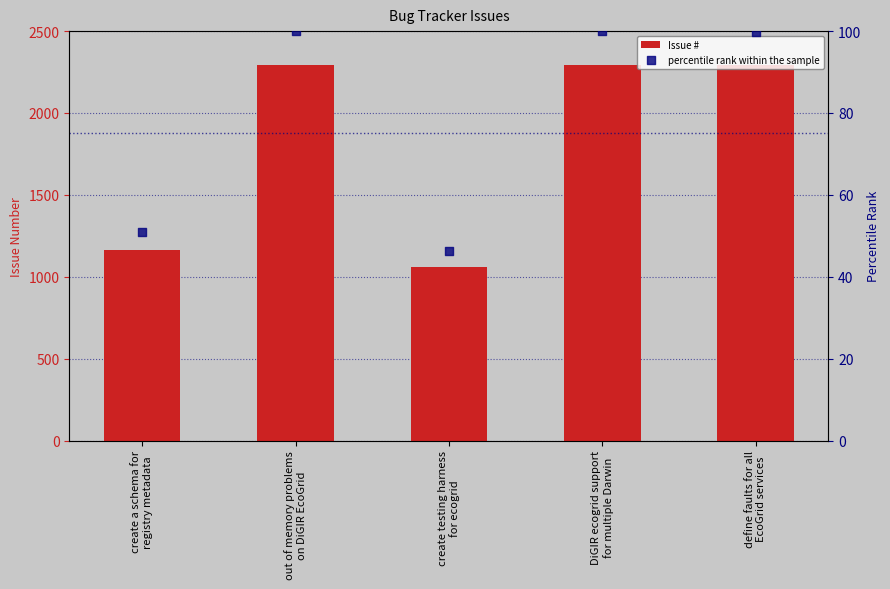

Is the value of percentile rank within the sample at define faults for all
EcoGrid services greater than the value of Issue # at create a schema for
registry metadata?

No